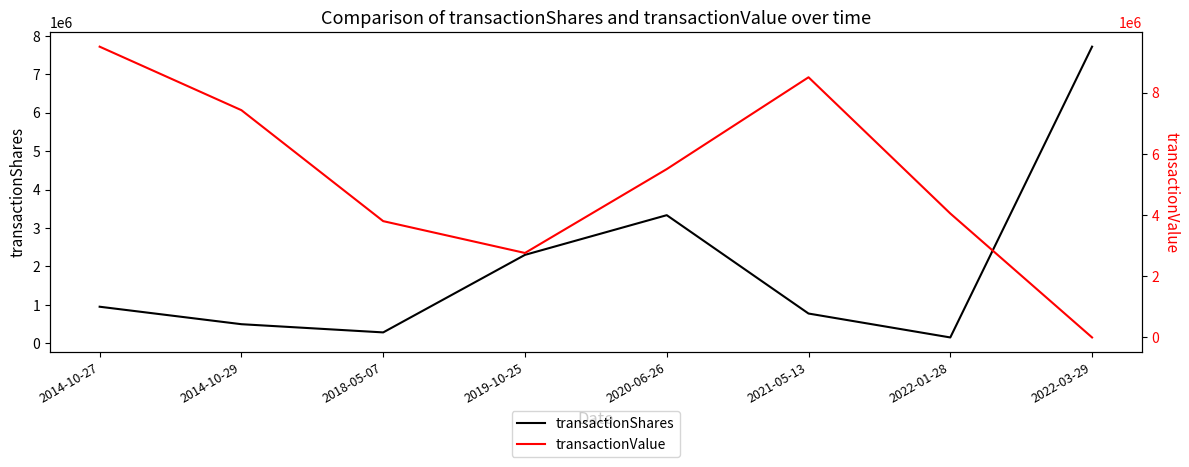

What position from the right is 2019-10-25?

5